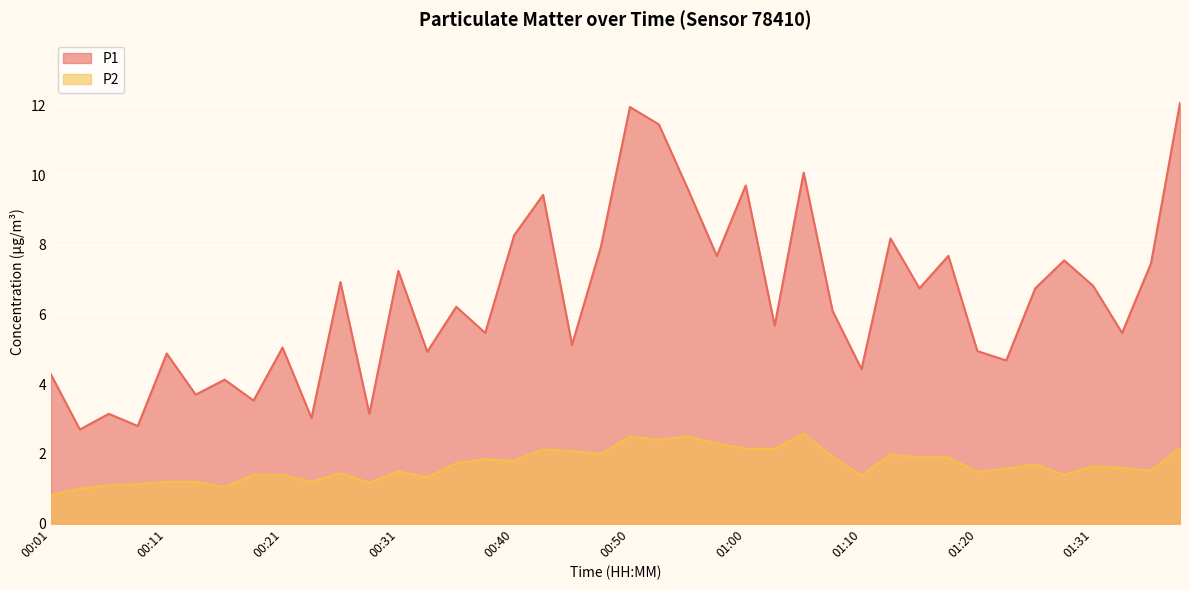

True or false: P1 has a value of 3.3 at 01:00.

False